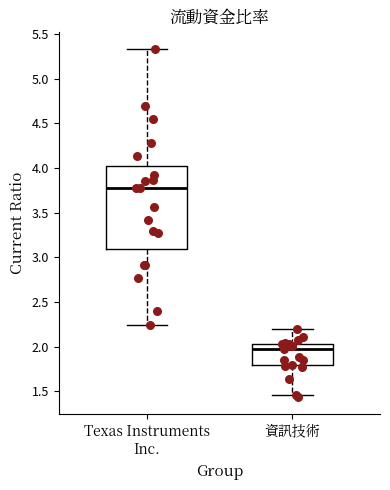

Where is the lower edge of the box for Texas Instruments Inc. on the y-axis? The values are not printed on the chart, so give them approximately, as read against the axis.

3.10